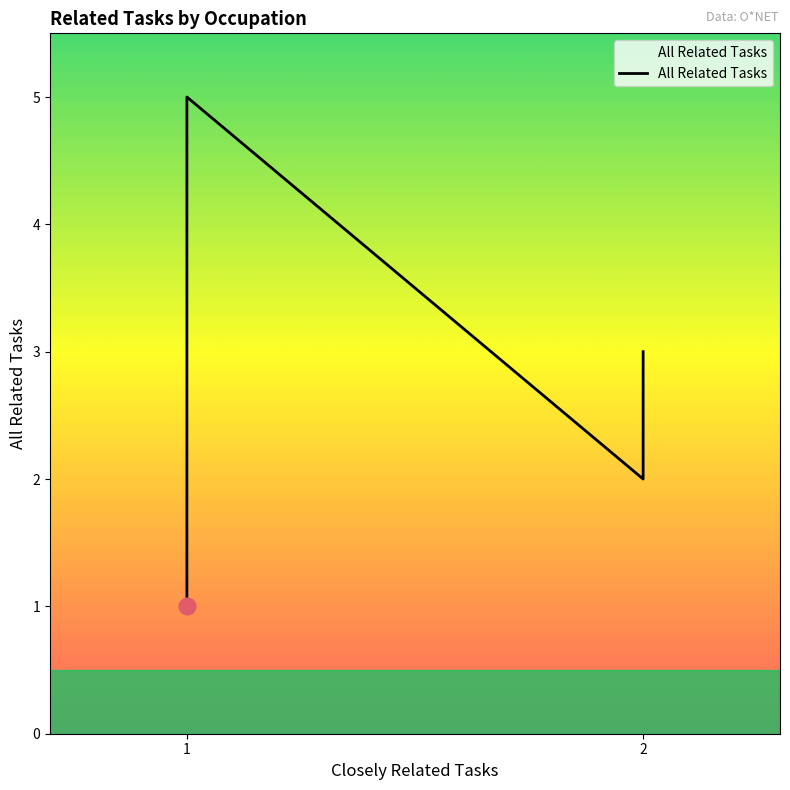

Reading left to right, list all the values displayed in this chart.

1	1	2	2	2	2	4	5	2	3